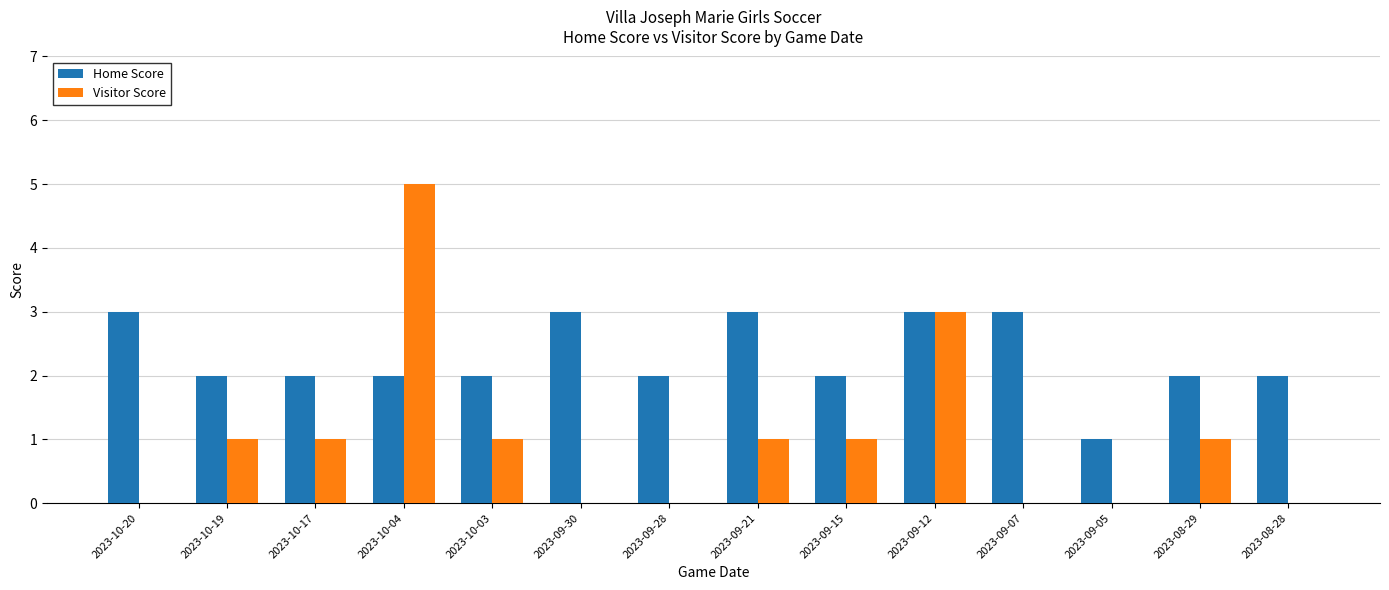

True or false: Home Score has a value of 2 at 2023-10-19.

True